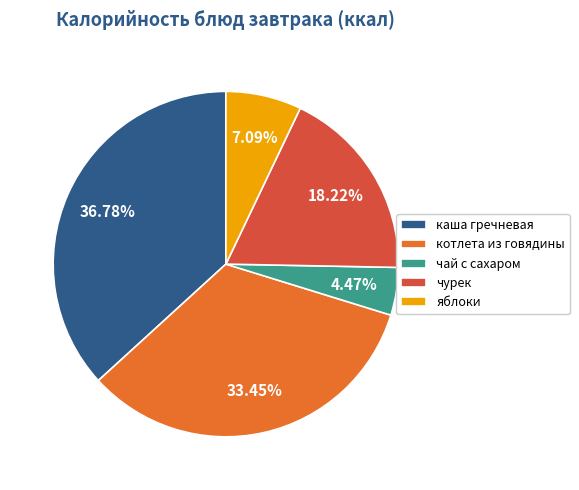

How many slices are in this pie chart?

5